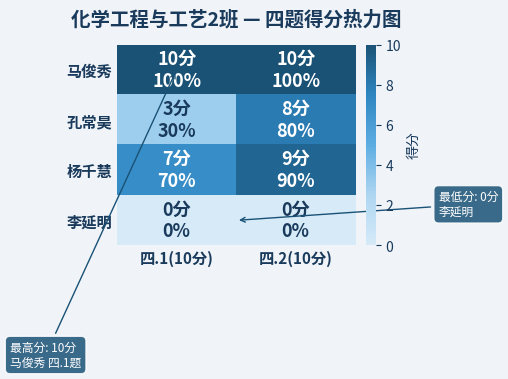

What is the difference between the highest and lowest values at 四.1(10分)?

10